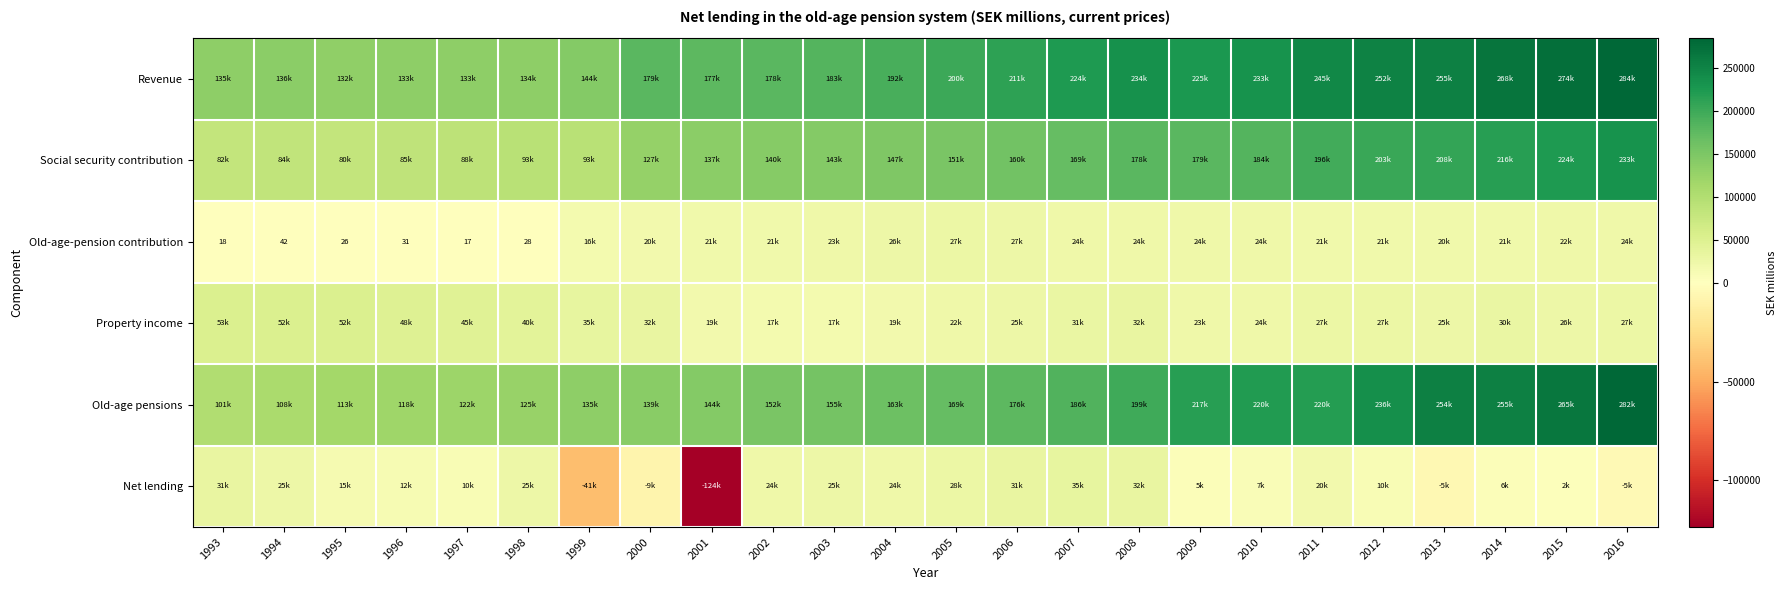

How many data points does each series have?

24